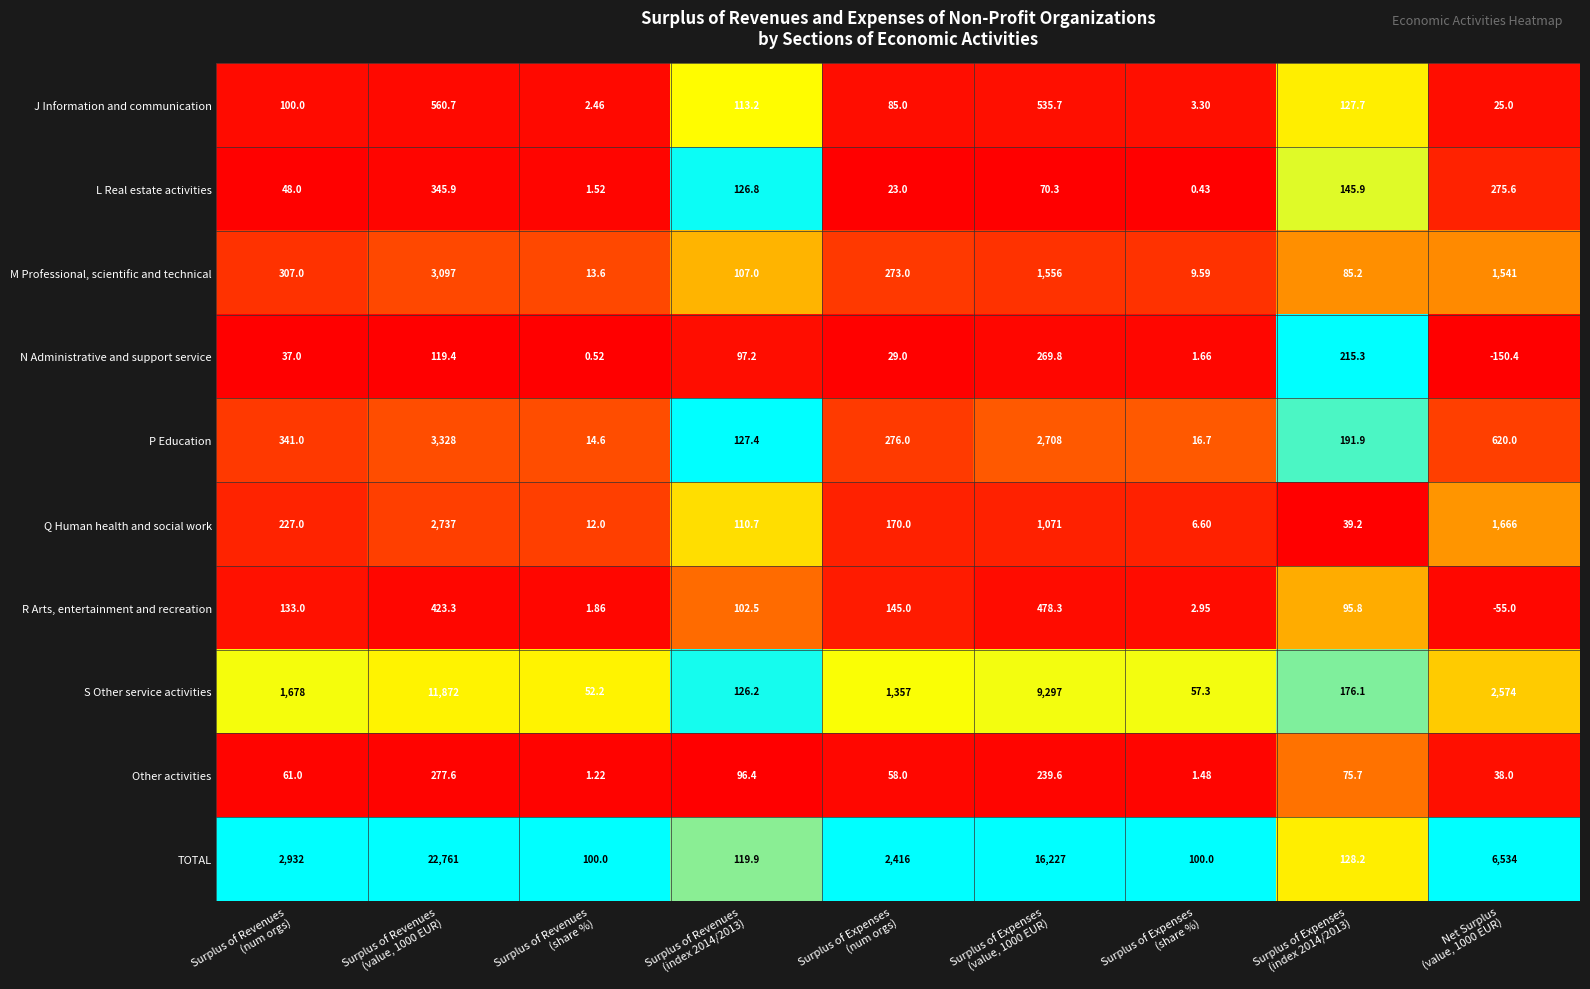

Which series has the largest total across all categories?

TOTAL